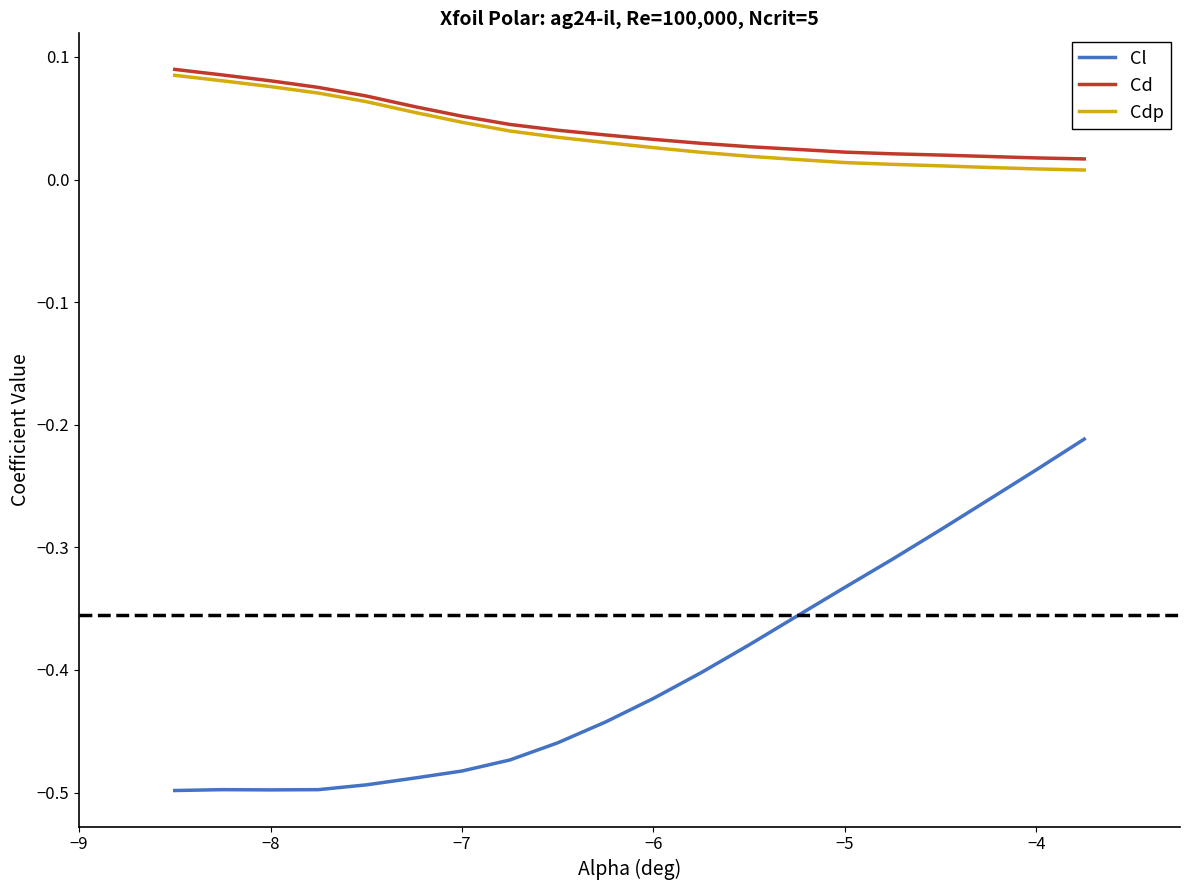

True or false: Cdp and Cl intersect in this chart.

False